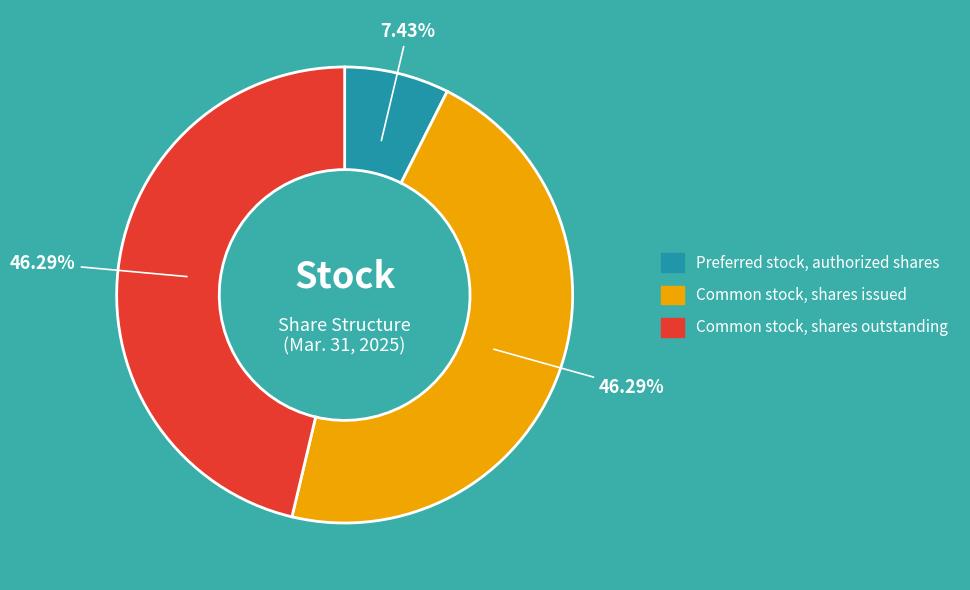

The Common stock, shares issued slice represents 33% of the pie. True or false?

False